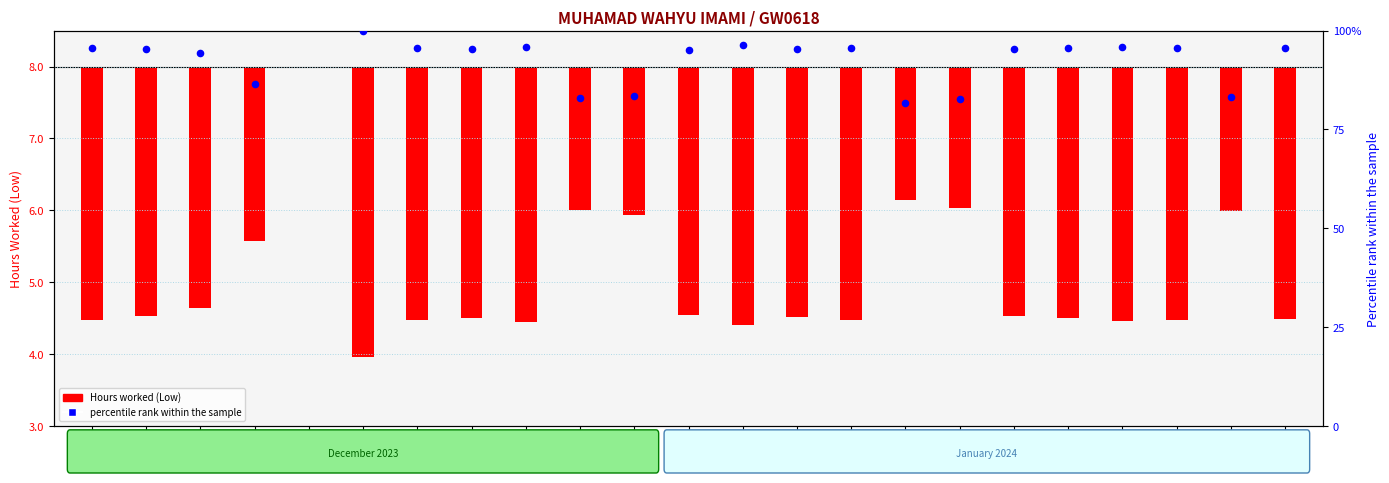

Which series has the largest Y range (max minus min)?

percentile rank within the sample